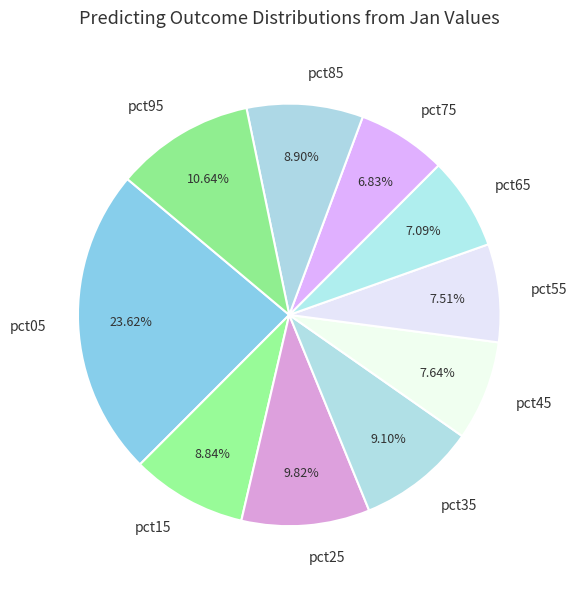

True or false: pct95 accounts for 4% of the total.

False